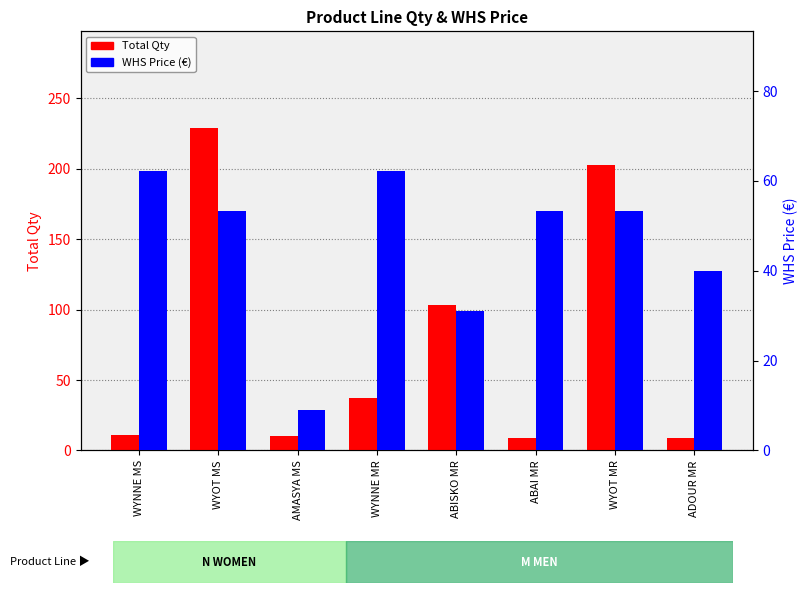

Rank the series by their maximum value, from highest to lowest.

Total Qty, WHS Price